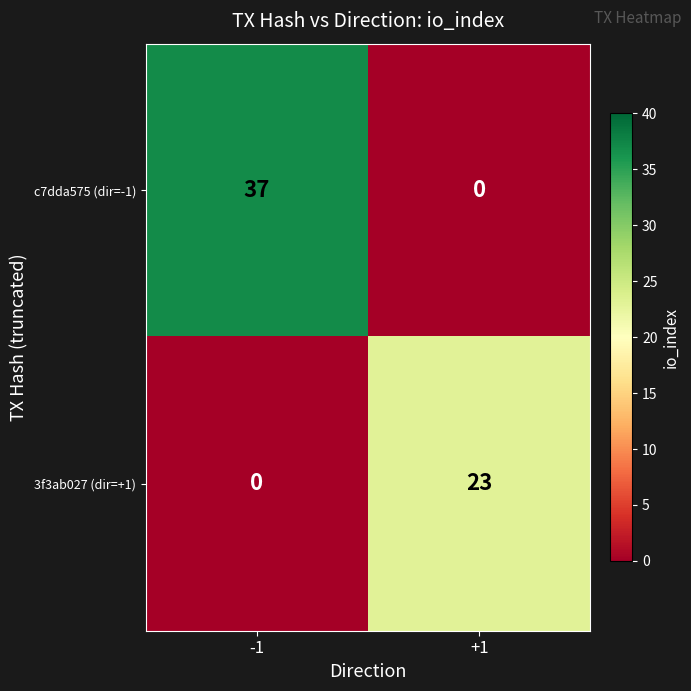

True or false: 3f3ab027 (dir=+1) has a value of 23 at +1.

True